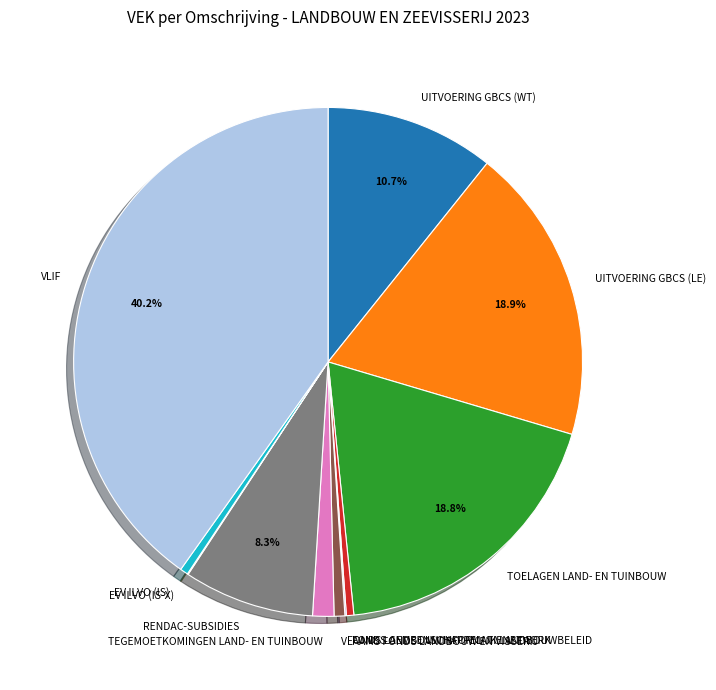

To the nearest percent, what is the difference between the UITVOERING GBCS (WT) and TOELAGEN LAND- EN TUINBOUW slice percentages?

8%